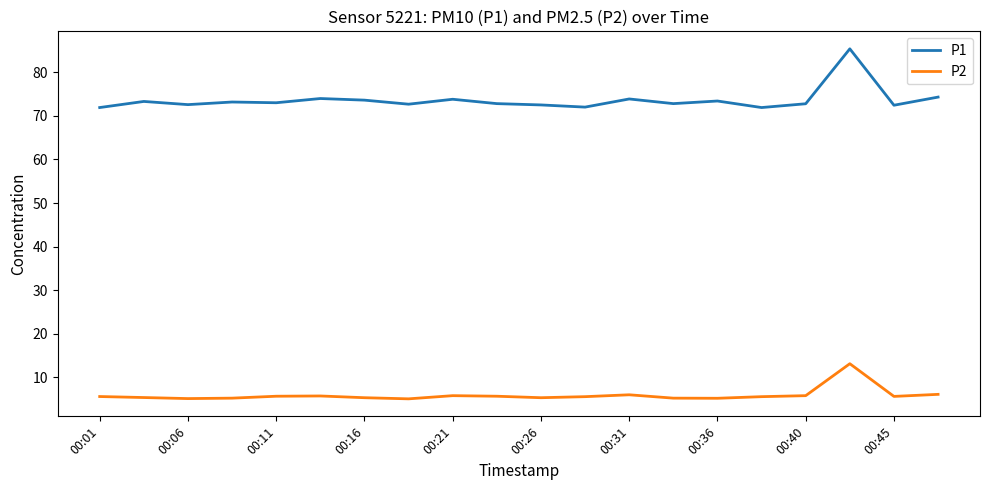

What is the difference between the second highest and minimum values in the P1 series?

2.4